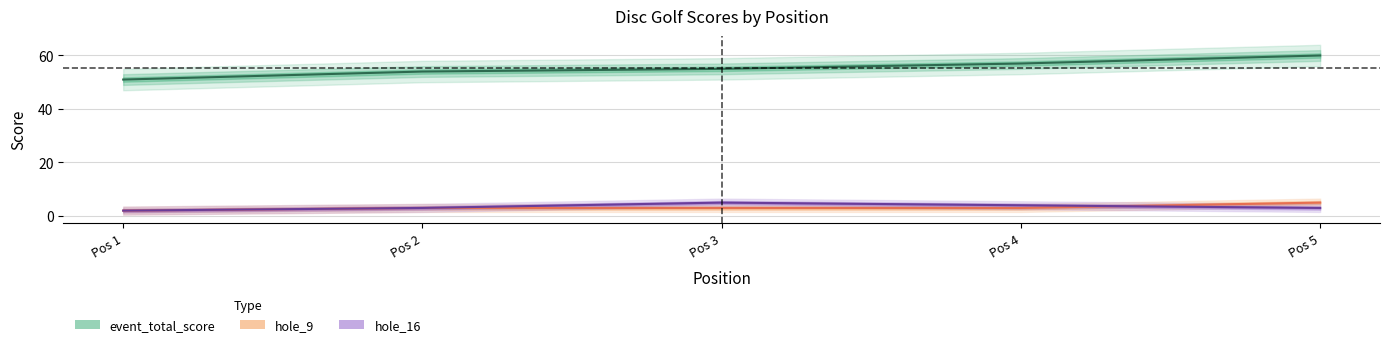

True or false: hole_9 and event_total_score cross at least once.

False